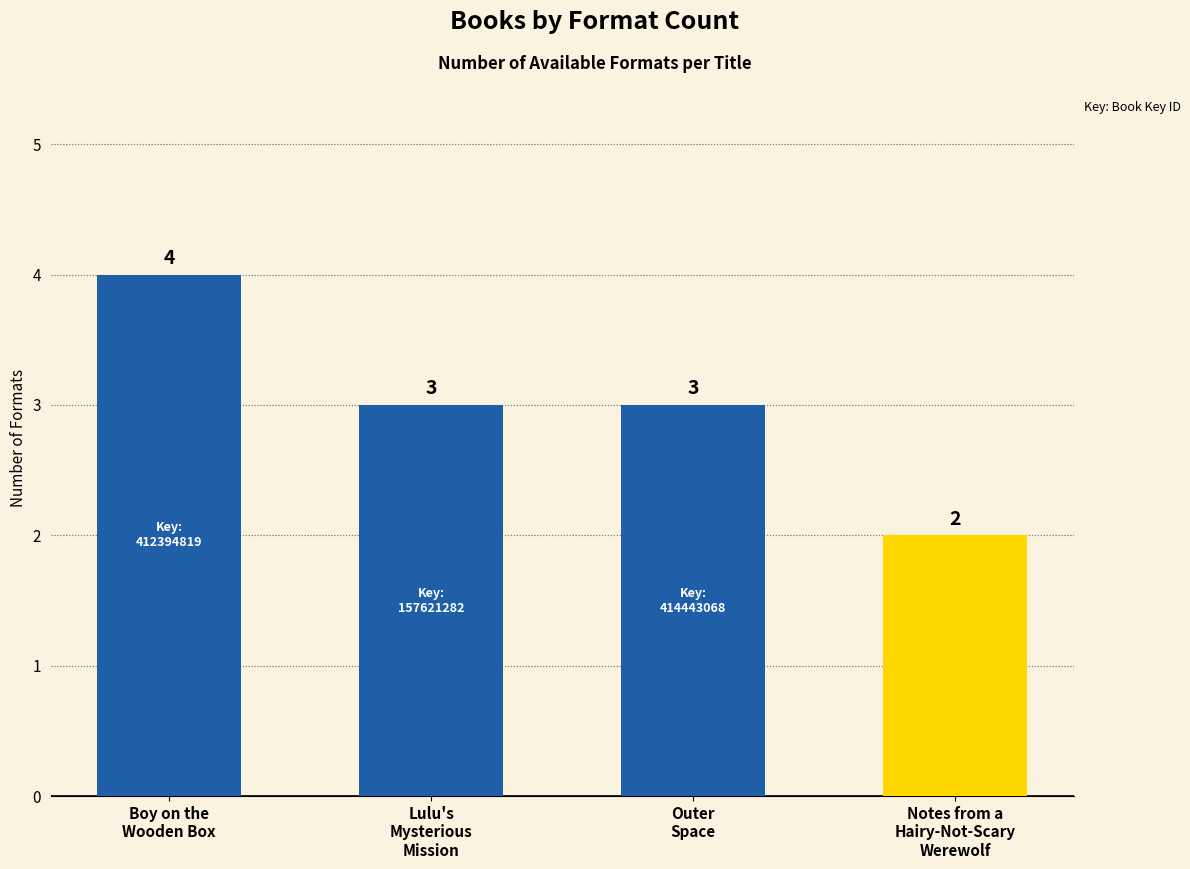

What is the sum of all values?

12